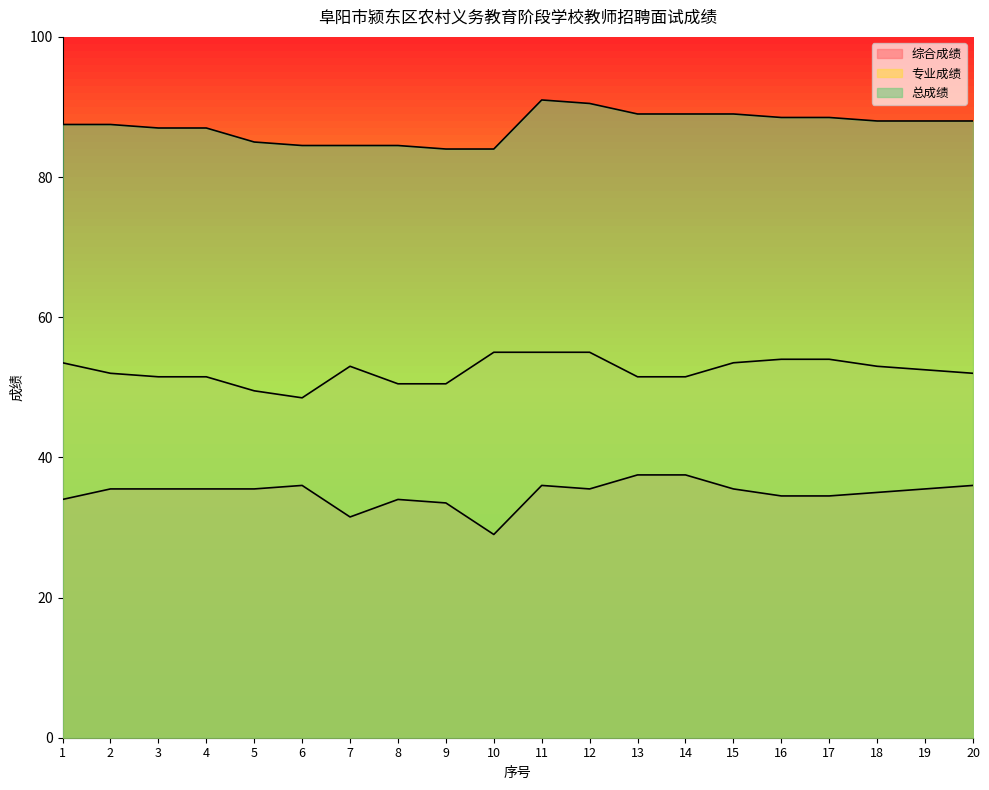

Which series has the widest spread of values?

综合成绩